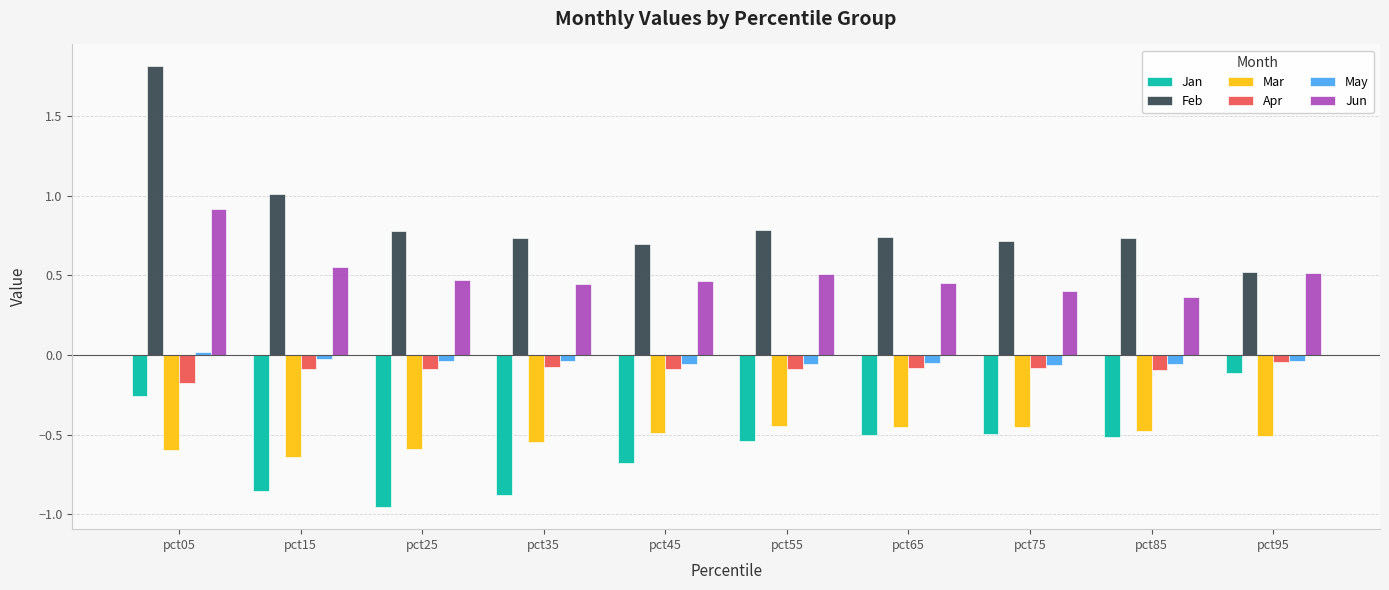

Is it true that May equals -0.0 at pct95?

True